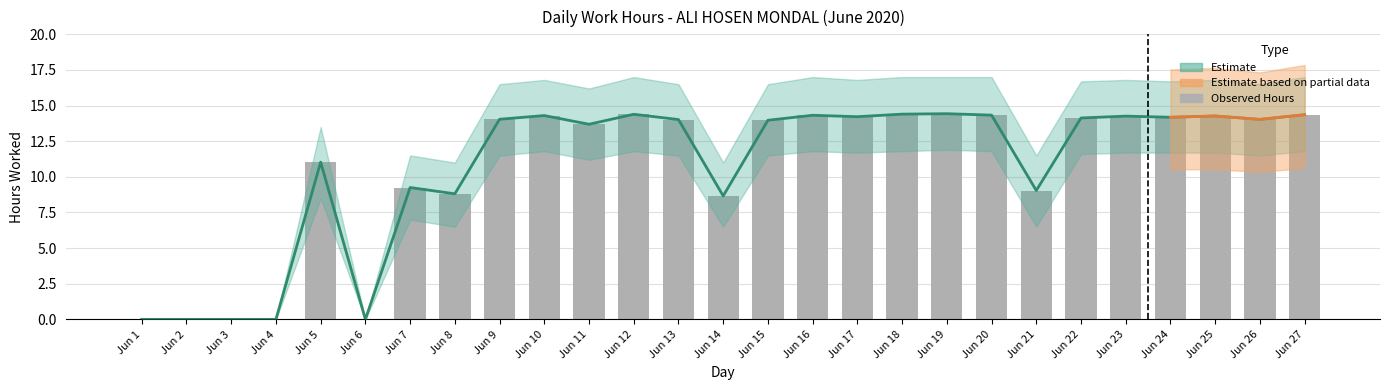

How many data points does each series have?

27